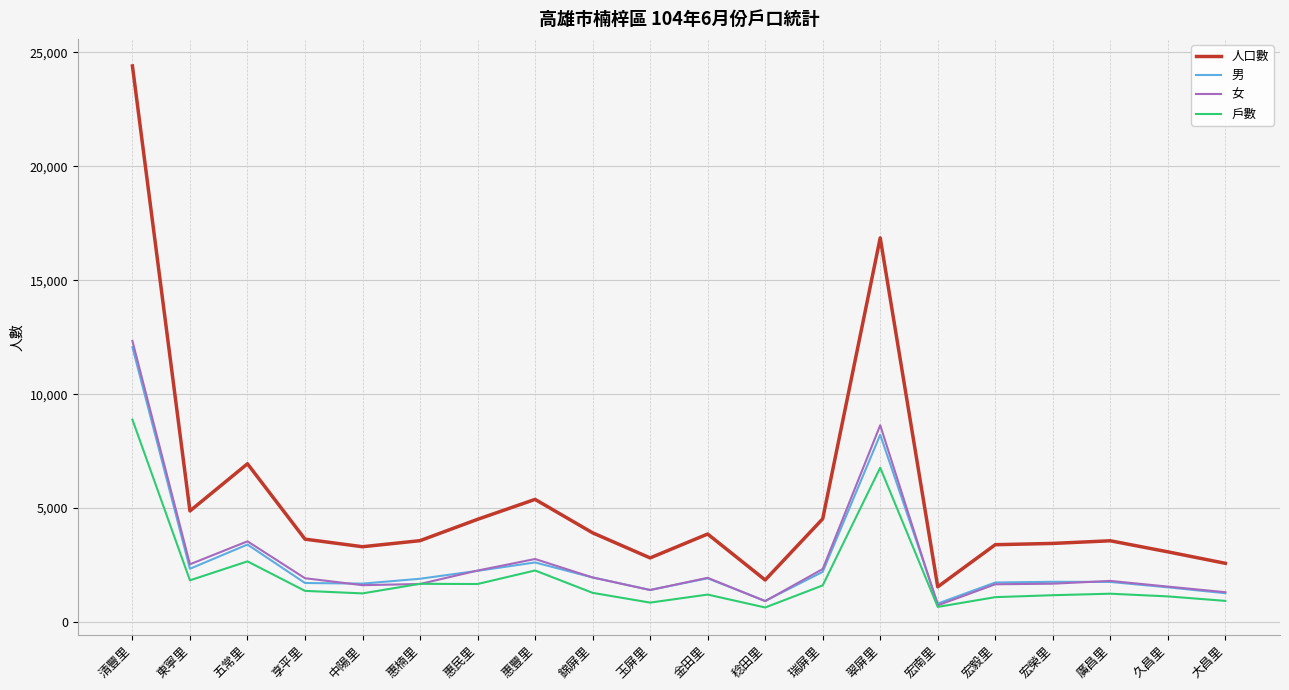

At which category is the sum across all series the highest?

清豐里